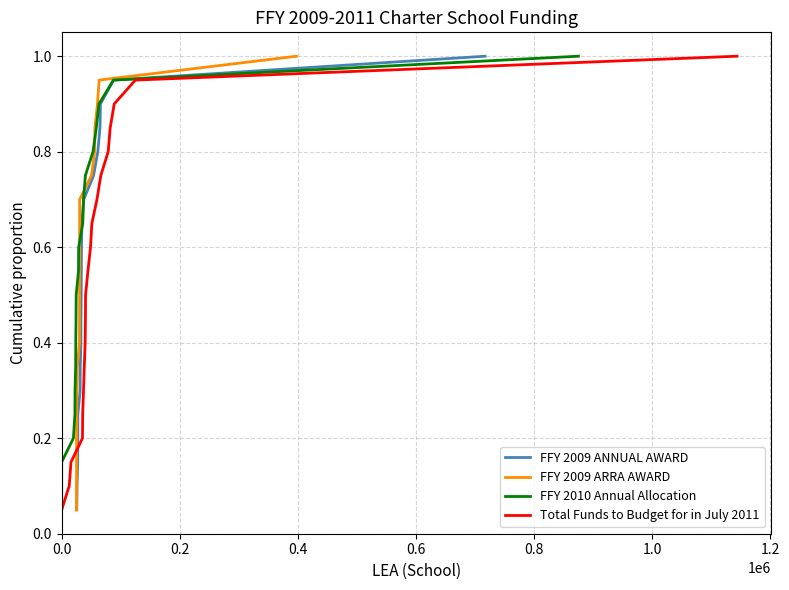

At 1.2, list the series in order from smallest to largest.

FFY 2009 ANNUAL AWARD, FFY 2009 ARRA AWARD, FFY 2010 Annual Allocation, Total Funds to Budget for in July 2011